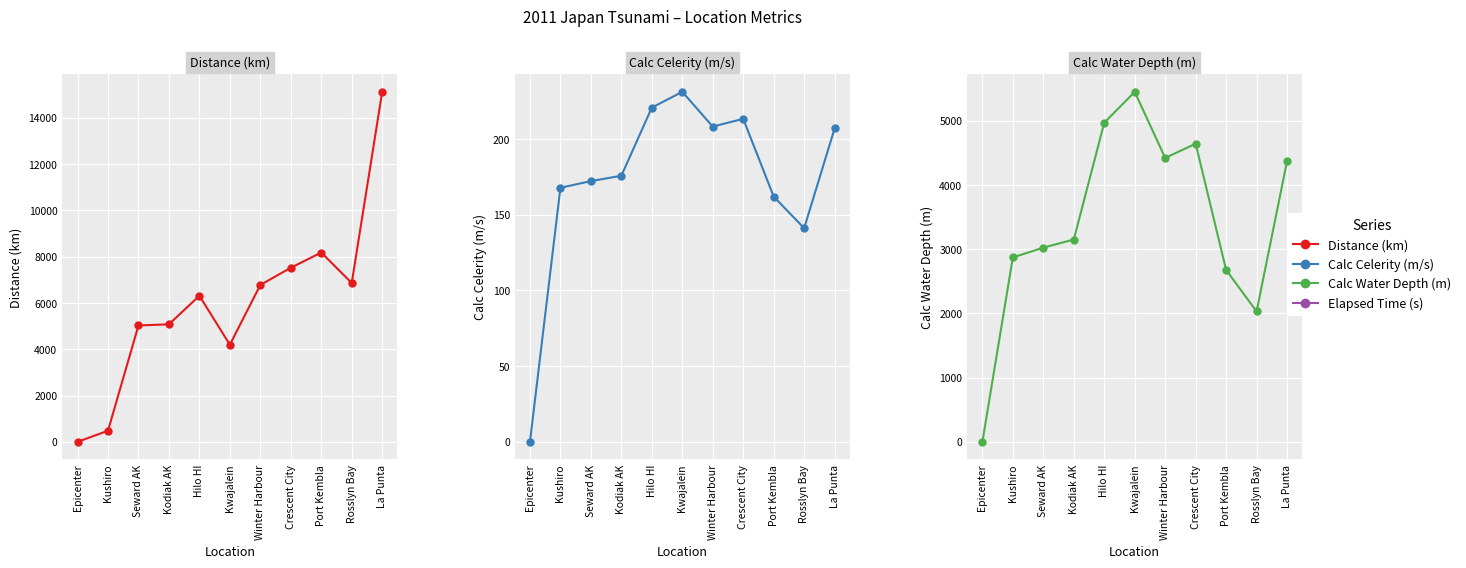

Count the number of data series in this chart.

3